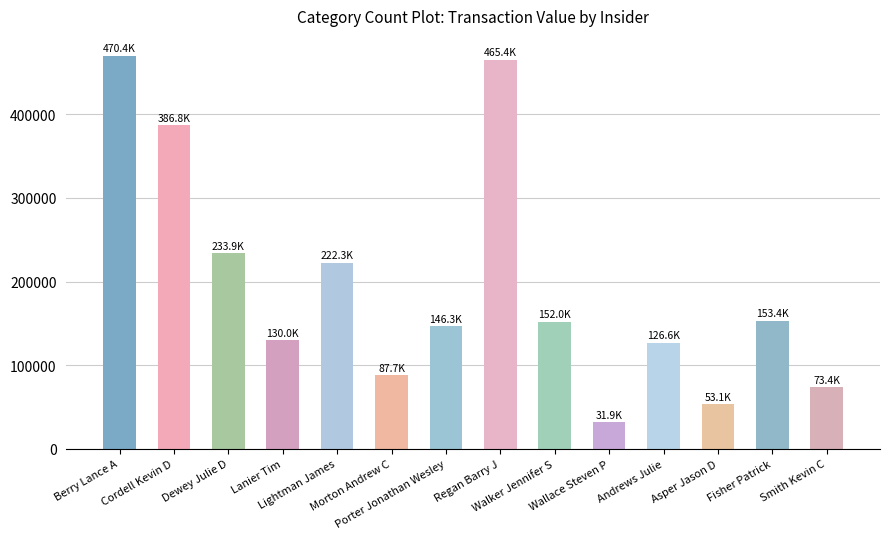

At which label does the data first exceed 152048?

Berry Lance A